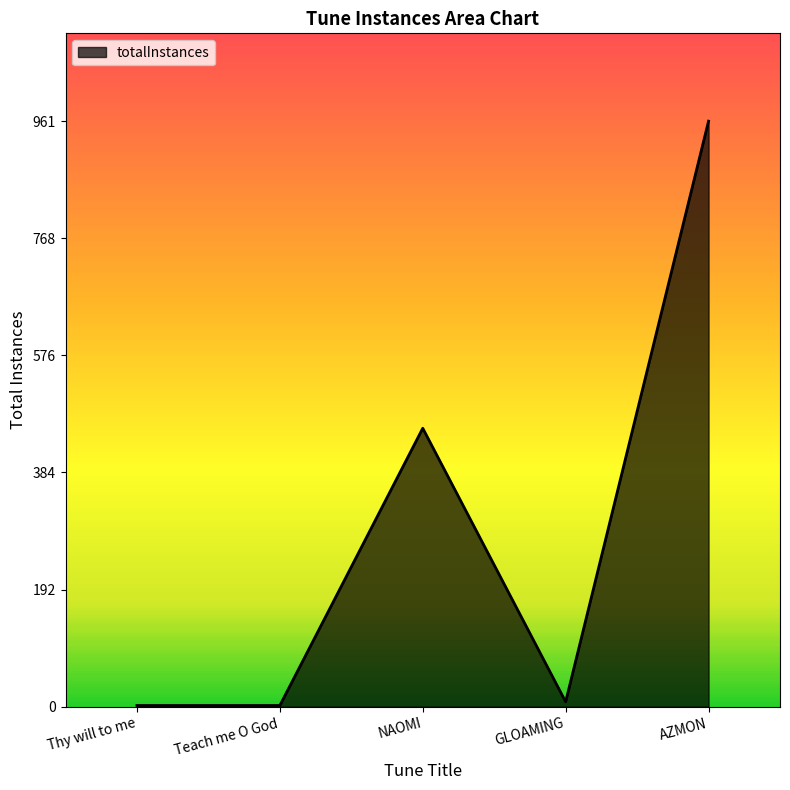

What is the difference between the second highest and second lowest values?

455